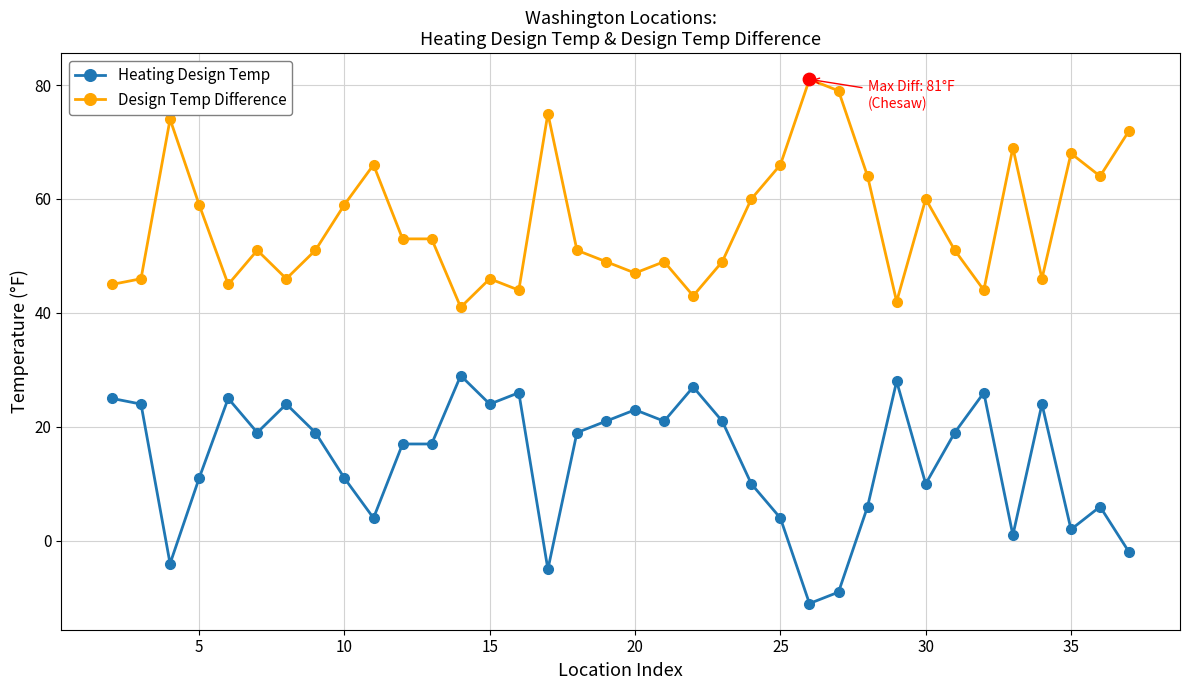

What is the smallest value displayed?

-11